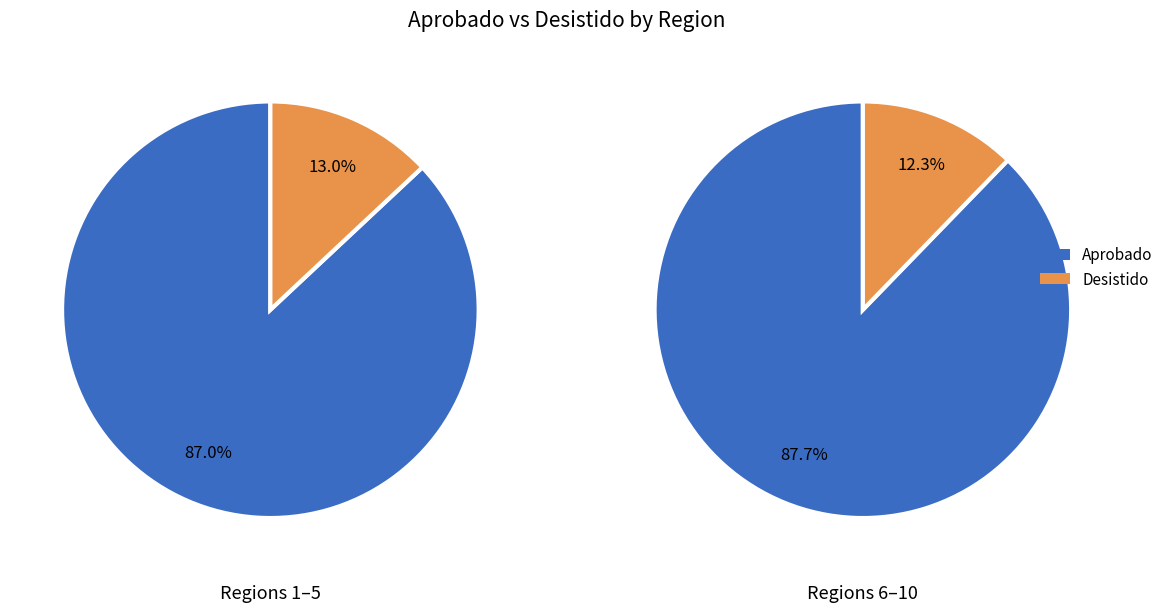

Rank the series at Araucanía from lowest to highest value.

Desistido, Aprobado